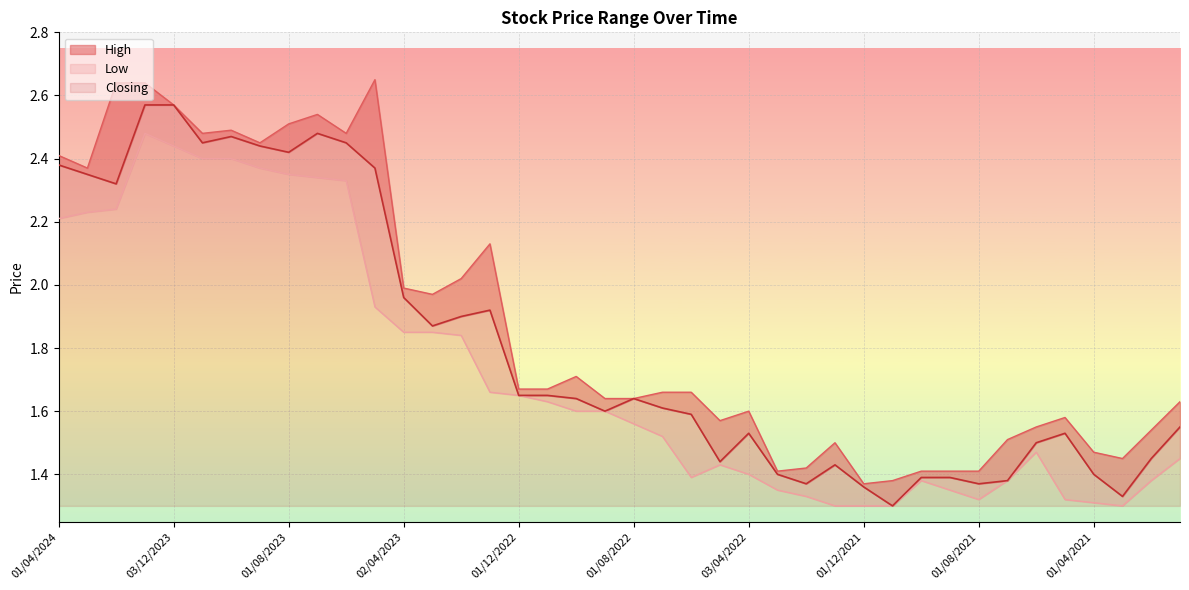

List the series in order of their overall mean, highest first.

High, Closing, Low